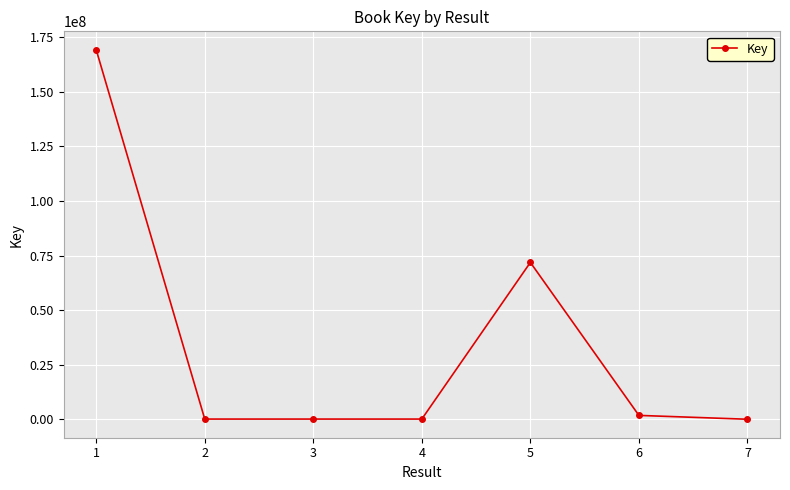

Approximately how many times larger is the value at 4 compared to 6?

0.1